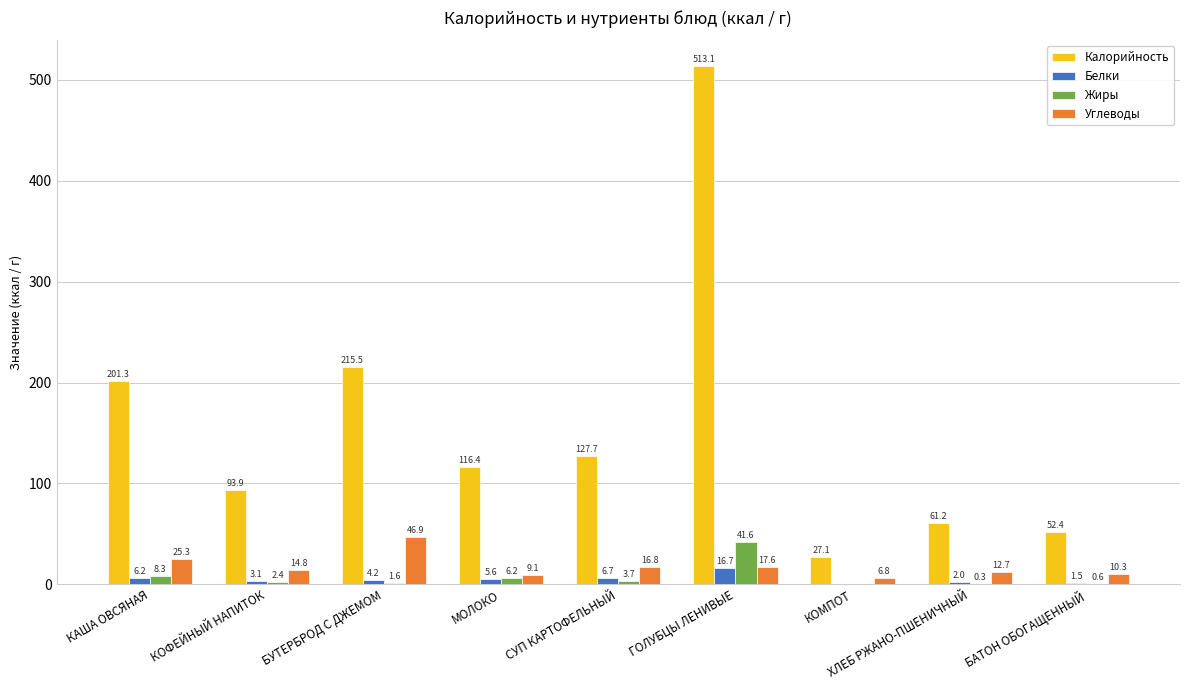

The Белки series shows 16.7 at ГОЛУБЦЫ ЛЕНИВЫЕ. True or false?

True